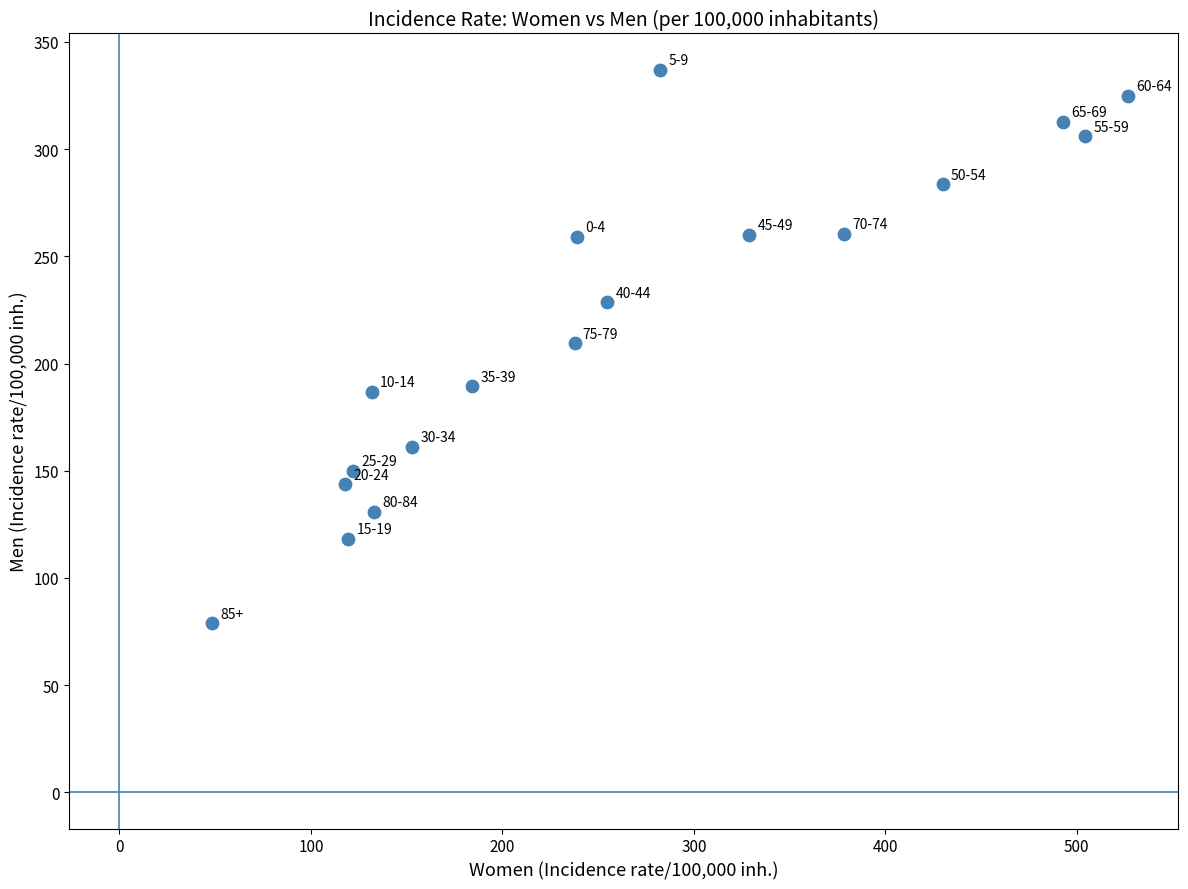

What is the range of Y values (max minus min)?

258.2